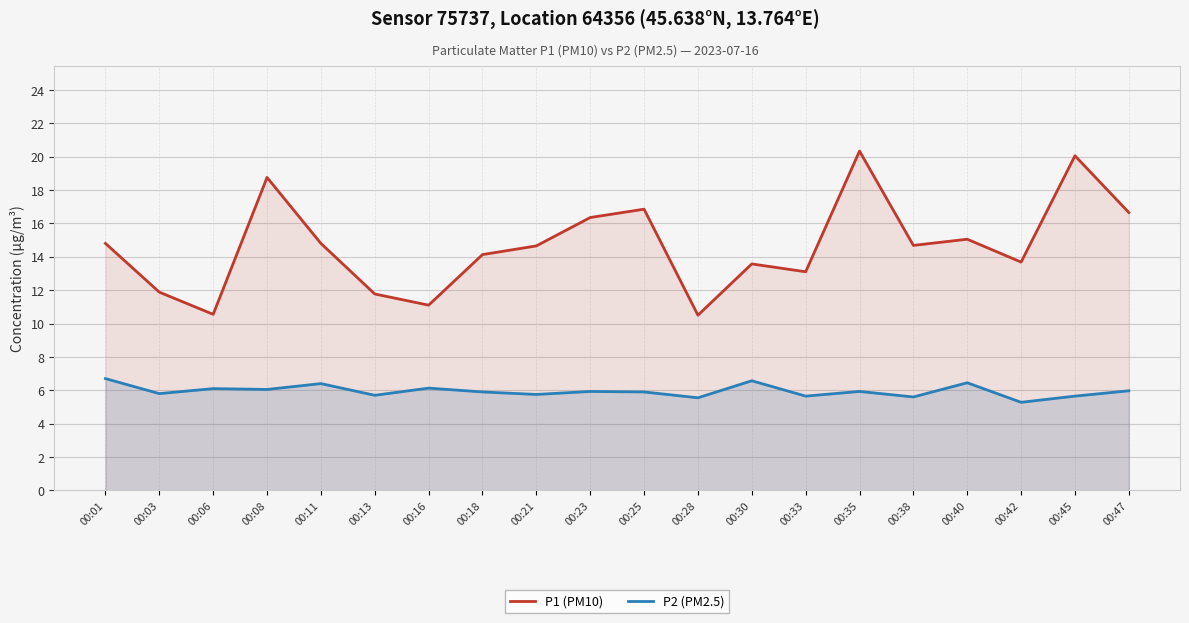

Reading left to right, what are all the values shown in this chart?

P1 (PM10): 14.8	11.9	10.6	18.8	14.8	11.8	11.1	14.1	14.7	16.4	16.9	10.5	13.6	13.1	20.3	14.7	15.1	13.7	20.1	16.6
P2 (PM2.5): 6.7	5.8	6.1	6.0	6.4	5.7	6.1	5.9	5.8	5.9	5.9	5.5	6.6	5.7	5.9	5.6	6.5	5.3	5.7	6.0